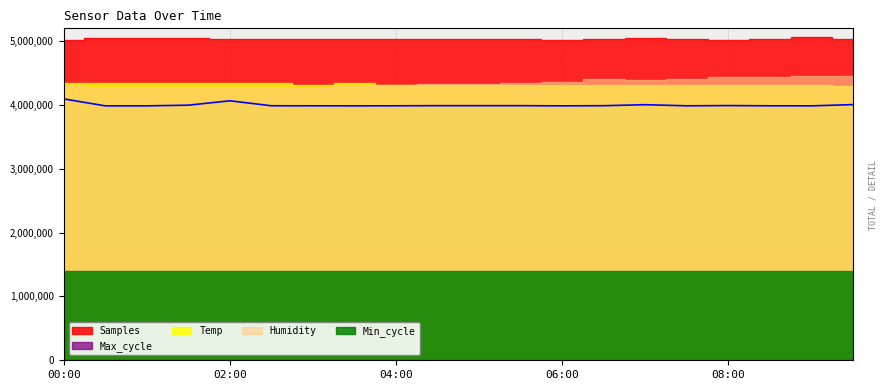

Approximately how many times larger is the value at 9 compared to 8?

1.0